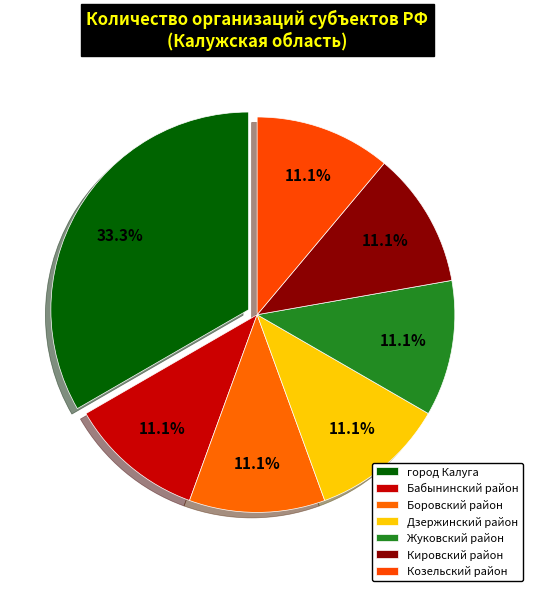

How many segments does this pie chart have?

7